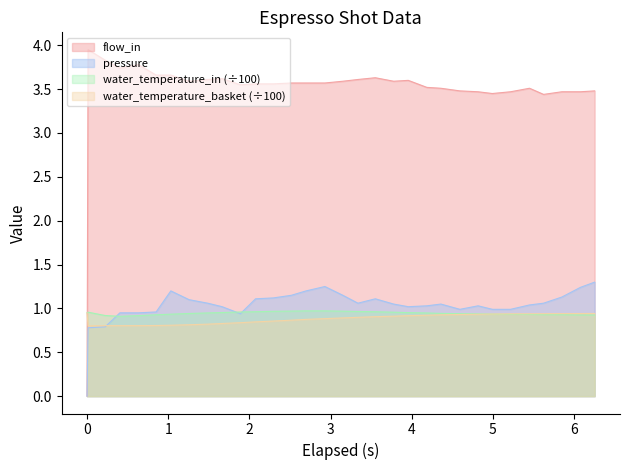

Reading left to right, transcribe all the data shown in this chart.

flow_in: 0.0	4.0	3.8	3.7	3.8	3.7	3.7	3.6	3.6	3.6	3.5	3.6	3.6	3.6	3.6	3.6	3.6	3.6	3.6	3.6	3.6	3.5	3.5	3.5	3.5	3.5	3.5	3.5	3.4	3.5	3.5	3.5
pressure: 0.0	0.8	0.8	0.9	0.9	1.0	1.2	1.1	1.1	1.0	0.9	1.1	1.1	1.1	1.2	1.2	1.1	1.1	1.1	1.1	1.0	1.0	1.1	1.0	1.0	1.0	1.0	1.0	1.1	1.1	1.2	1.3
water_temperature_in: 0.9	1.0	0.9	0.9	0.9	0.9	0.9	0.9	0.9	1.0	1.0	1.0	1.0	1.0	1.0	1.0	1.0	1.0	1.0	1.0	1.0	0.9	0.9	0.9	0.9	0.9	0.9	0.9	0.9	0.9	0.9	0.9
water_temperature_basket: 0.9	0.8	0.8	0.8	0.8	0.8	0.8	0.8	0.8	0.8	0.8	0.8	0.9	0.9	0.9	0.9	0.9	0.9	0.9	0.9	0.9	0.9	0.9	0.9	0.9	0.9	0.9	0.9	0.9	0.9	0.9	0.9